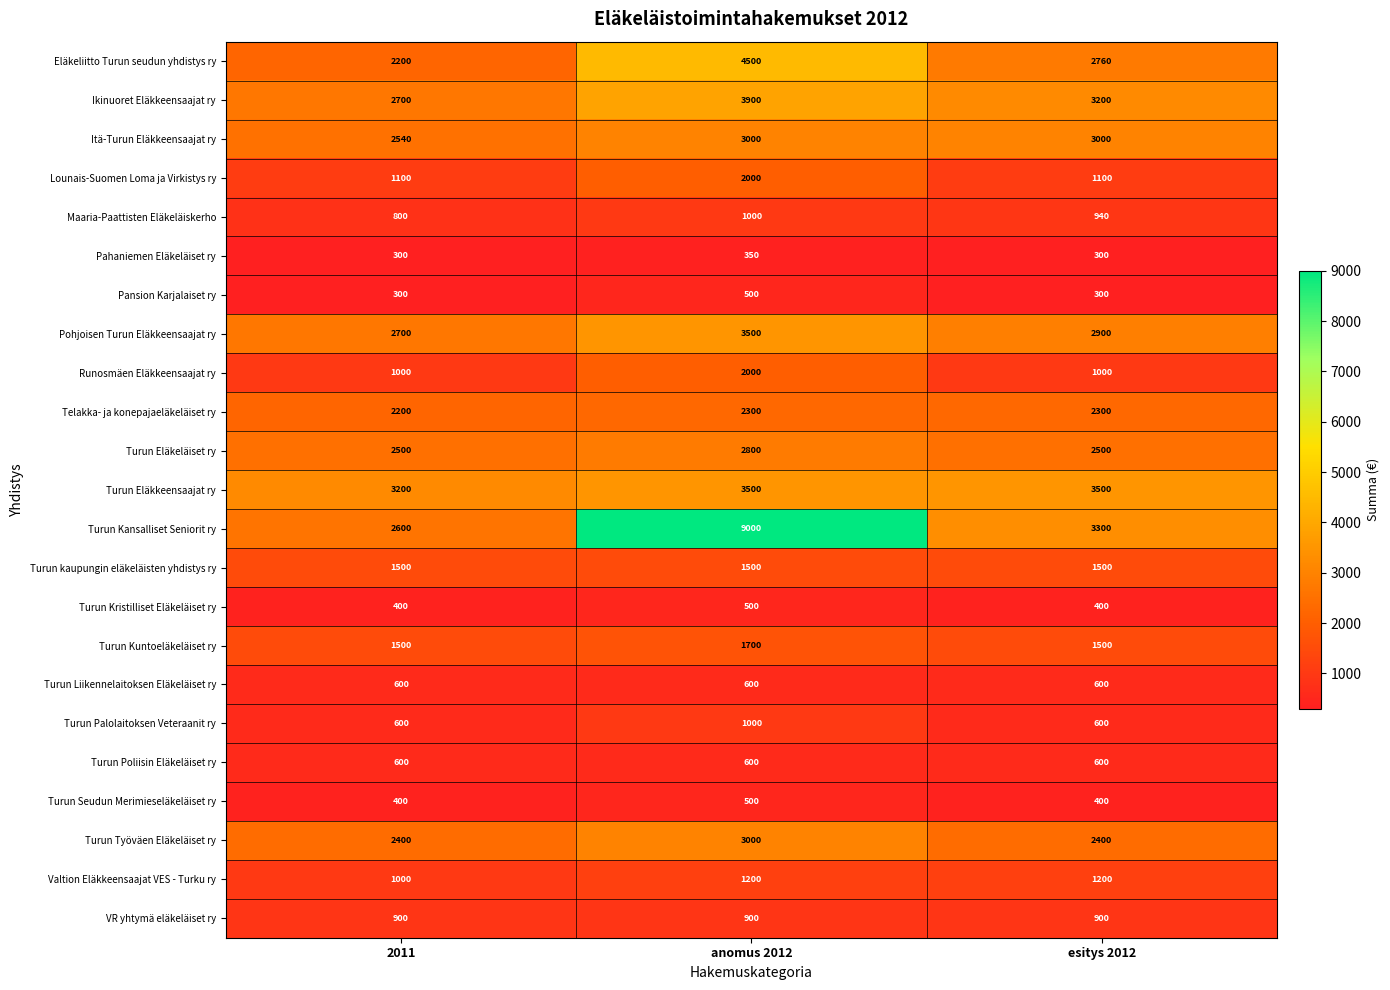

Which series has the largest range (max minus min)?

Turun Kansalliset Seniorit ry